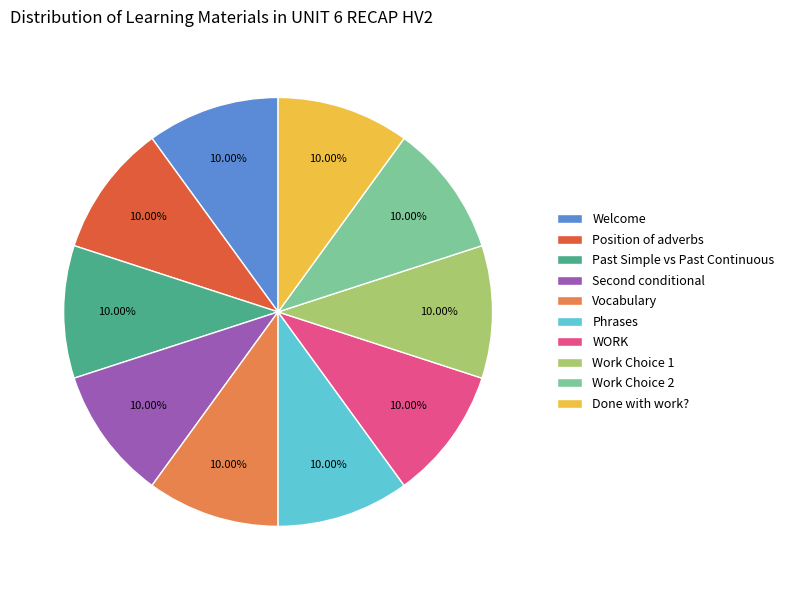

Does Past Simple vs Past Continuous represent more than half of the total?

No